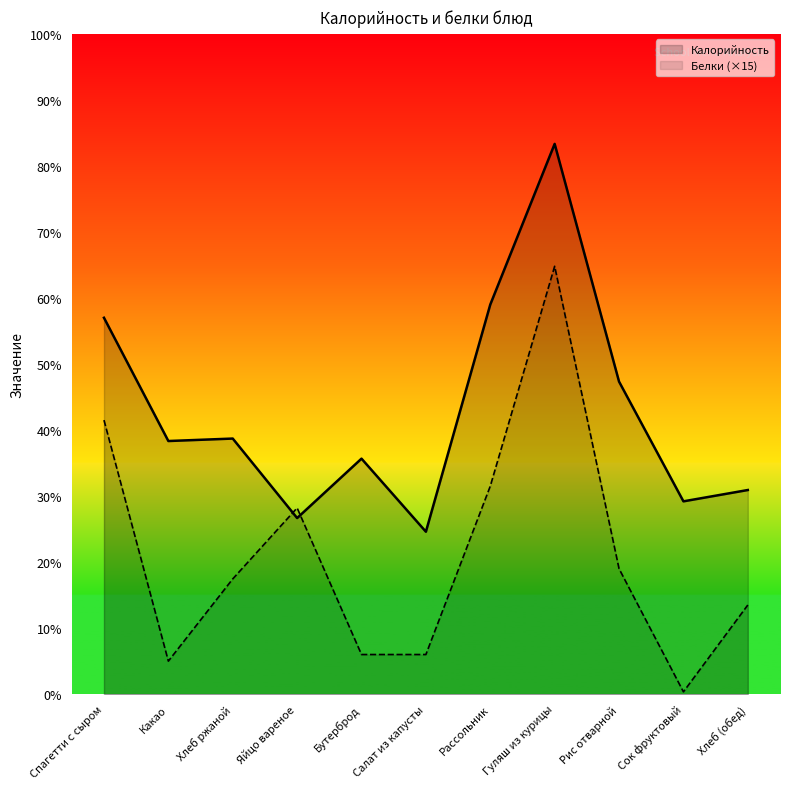

True or false: Белки and Калорийность intersect in this chart.

True